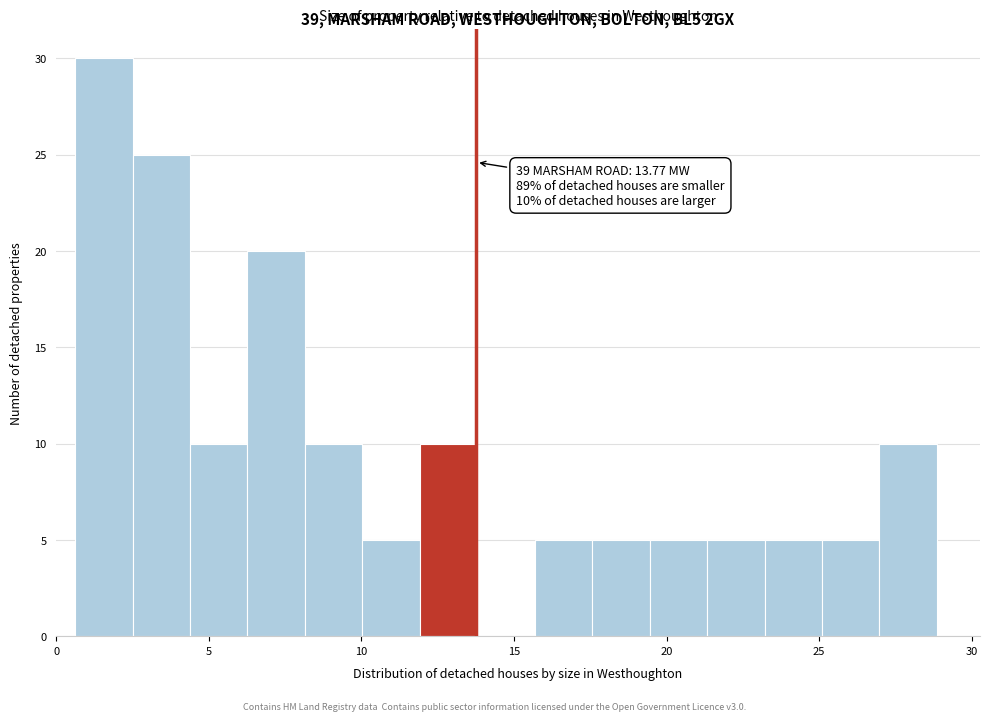

Around what value on the x-axis is the tallest bar? Give the approximate position of its centre, as read against the axis.

1.5